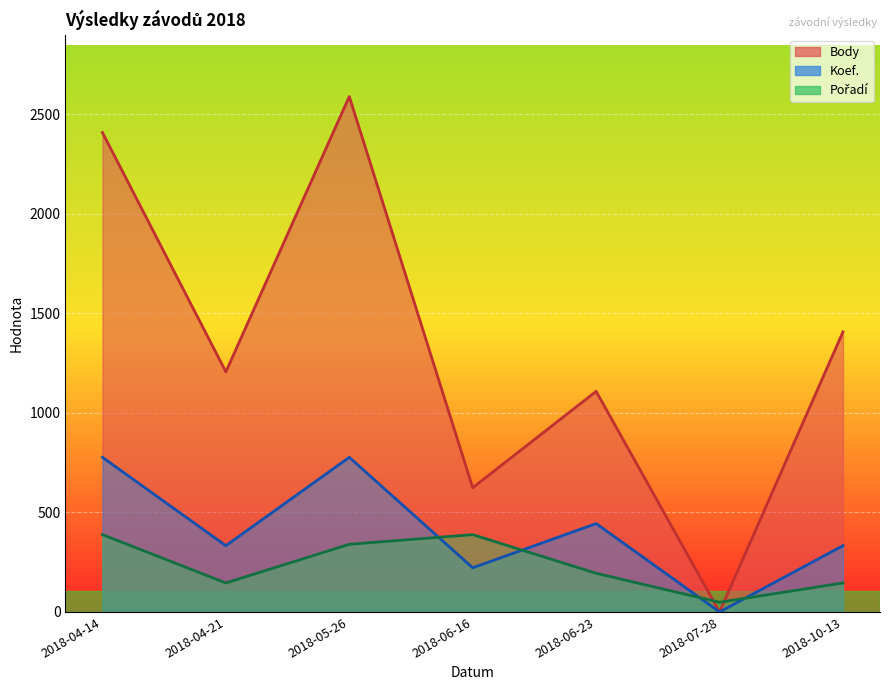

What is the spread (max minus min) of values at 2018-06-16?

402.1